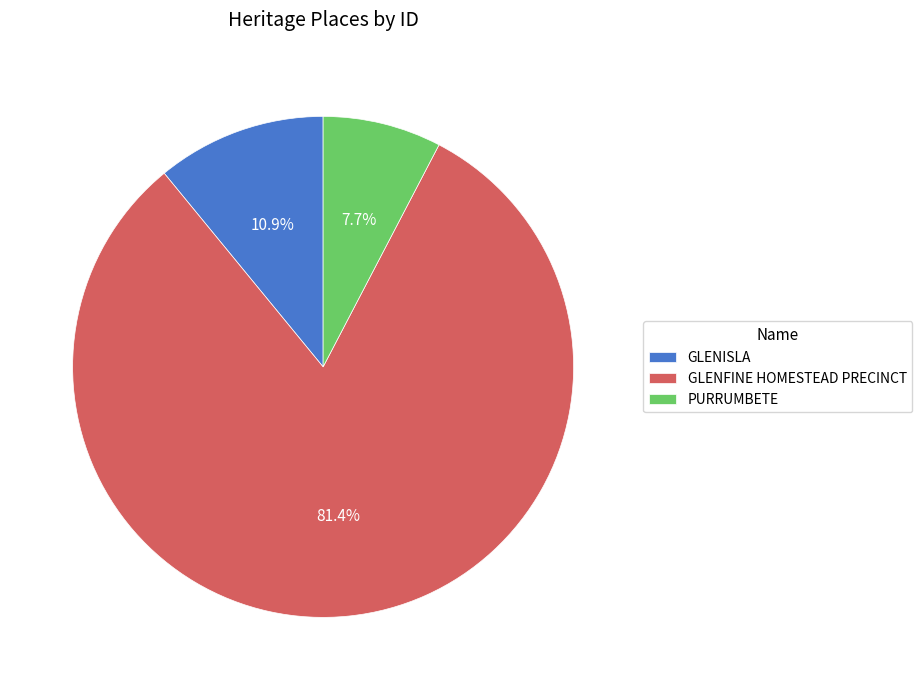

Count the number of slices in the pie.

3